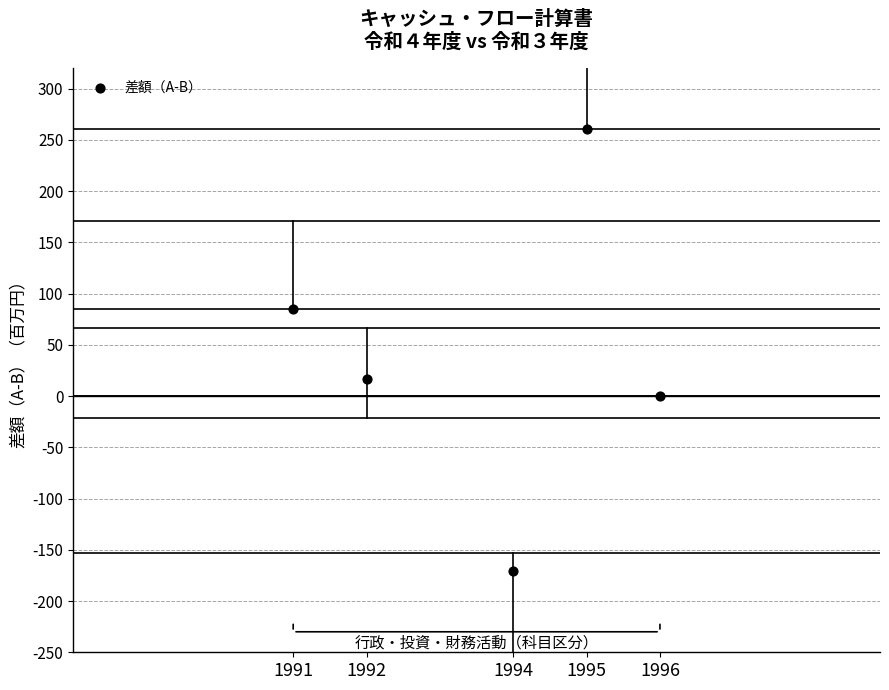

What Y value in the scatter plot is closest to 44?

16.9